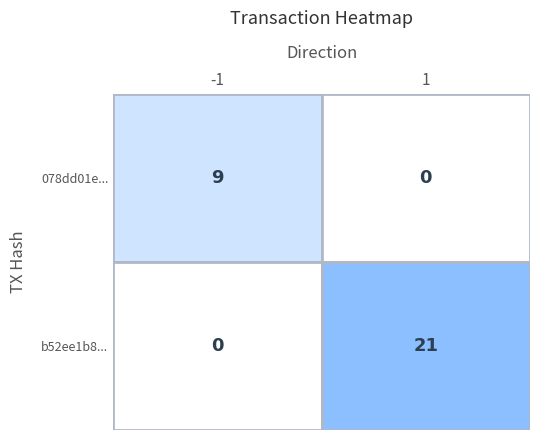

Count the number of data series in this chart.

2